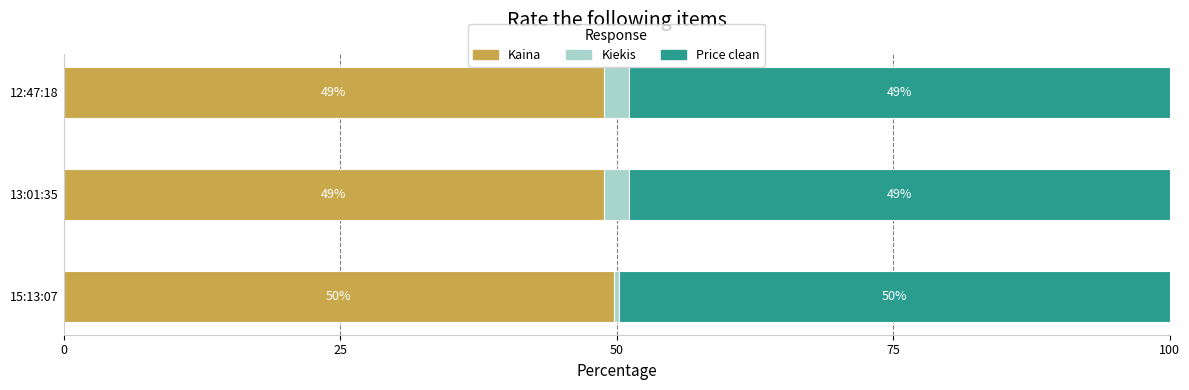

What is the total value across all series at 13:01:35?

100.0